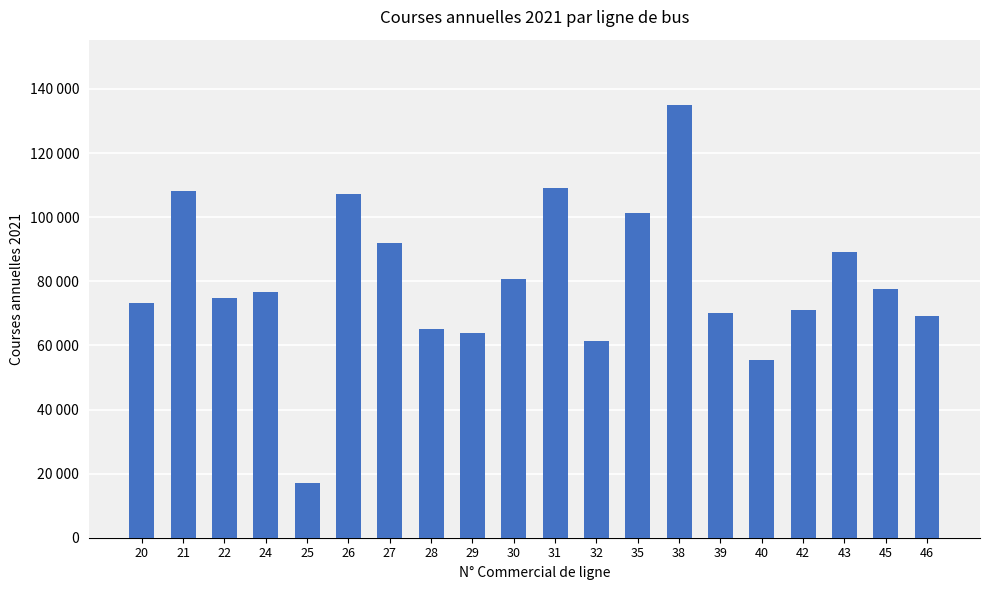

Between 31 and 25, which is larger?

31